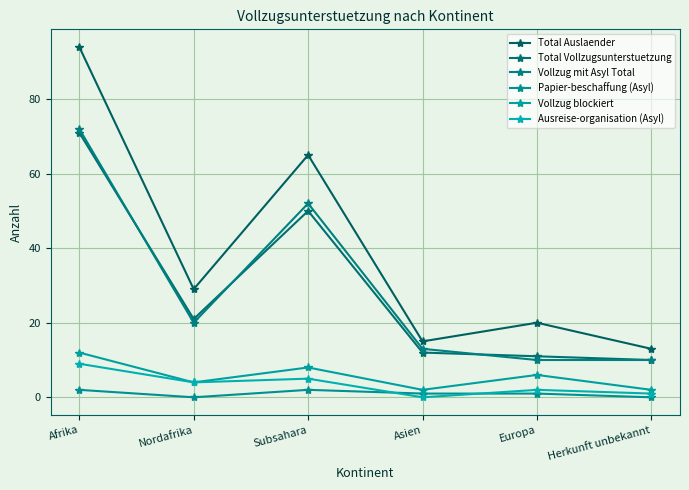

What is the label of the 4th point from the right?

Subsahara